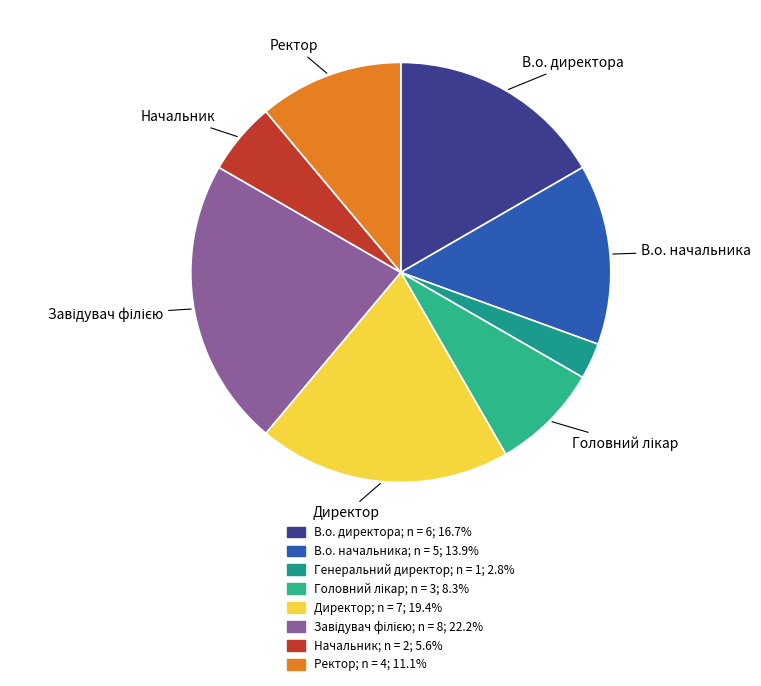

How many slices are in this pie chart?

8